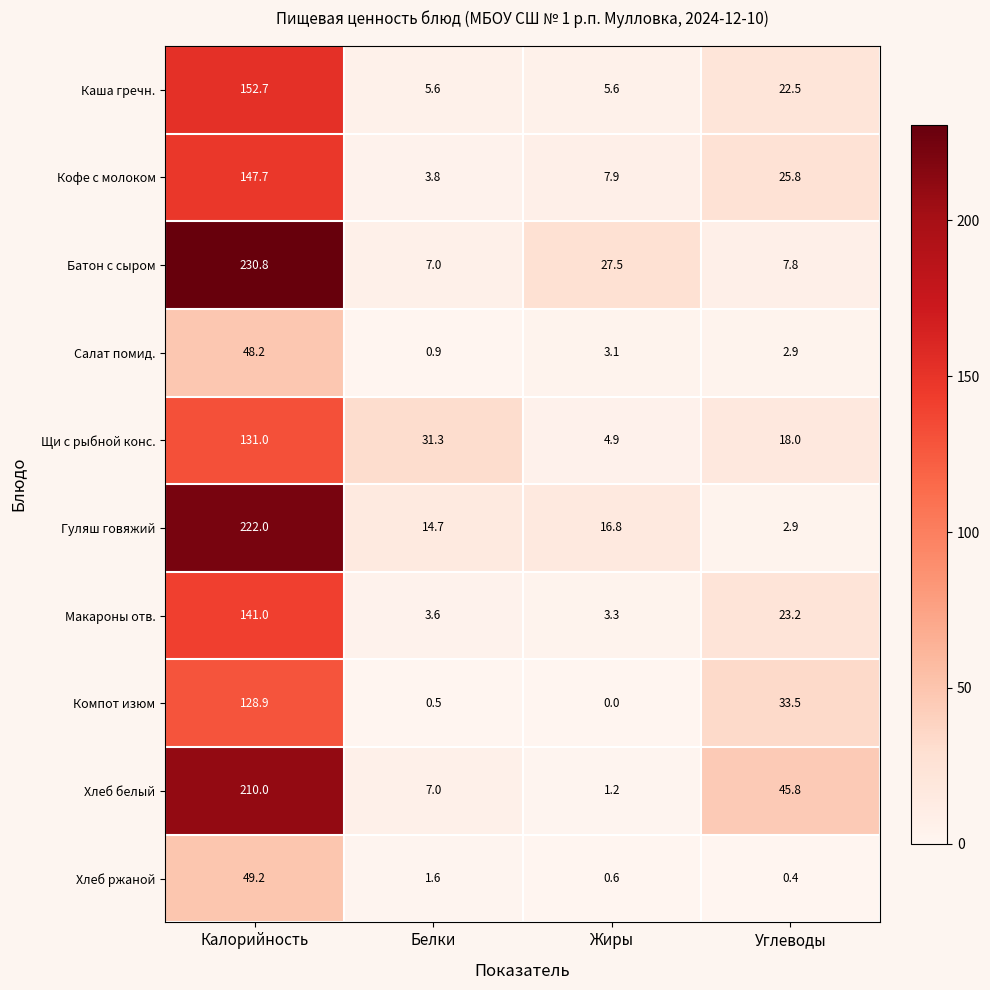

Which series changed the most between Белки and Жиры?

Щи с рыбной конс.